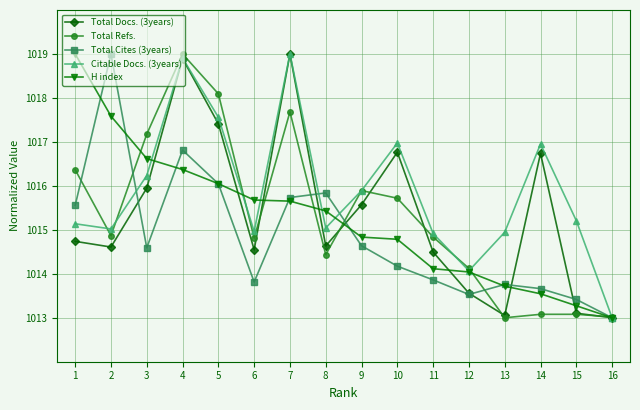

True or false: Total Cites (3years) and H index intersect in this chart.

True